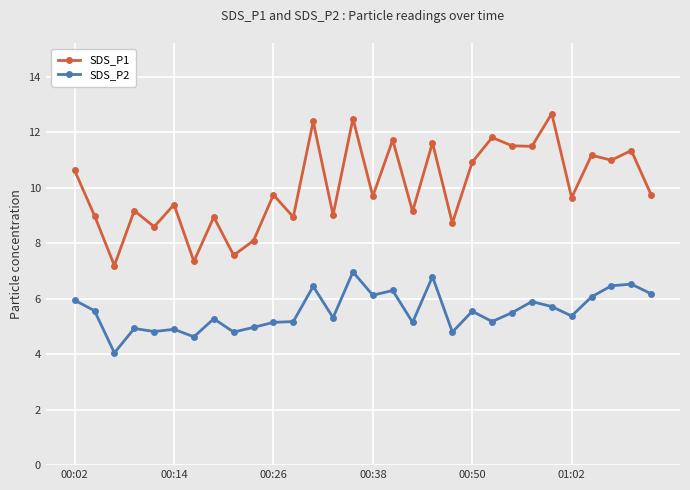

What is the sum of all SDS_P2 values?

166.6